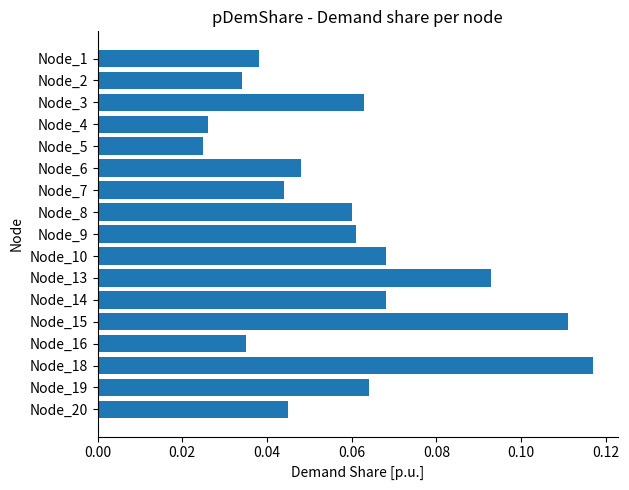

Which has a higher value, Node_20 or Node_4?

Node_20